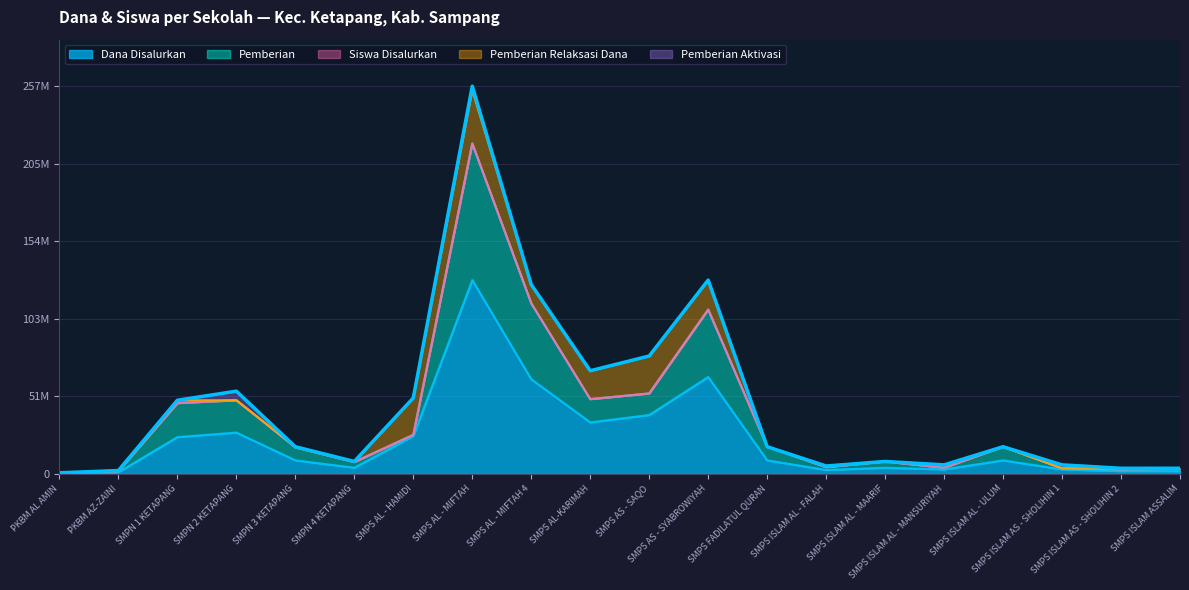

What is the smallest value displayed?

375000